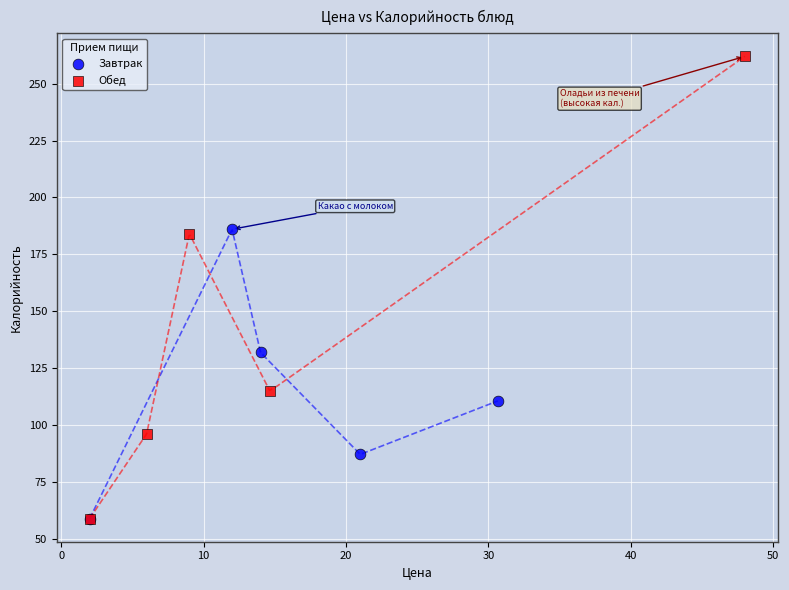

Which series reaches the maximum Y coordinate?

Обед